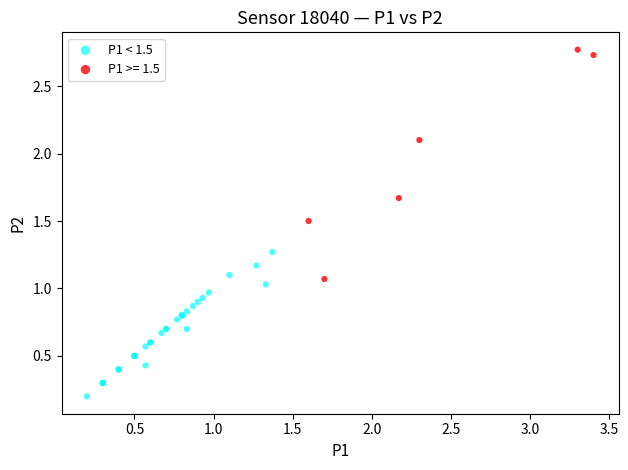

Which series contains the lowest Y value?

P1 < 1.5